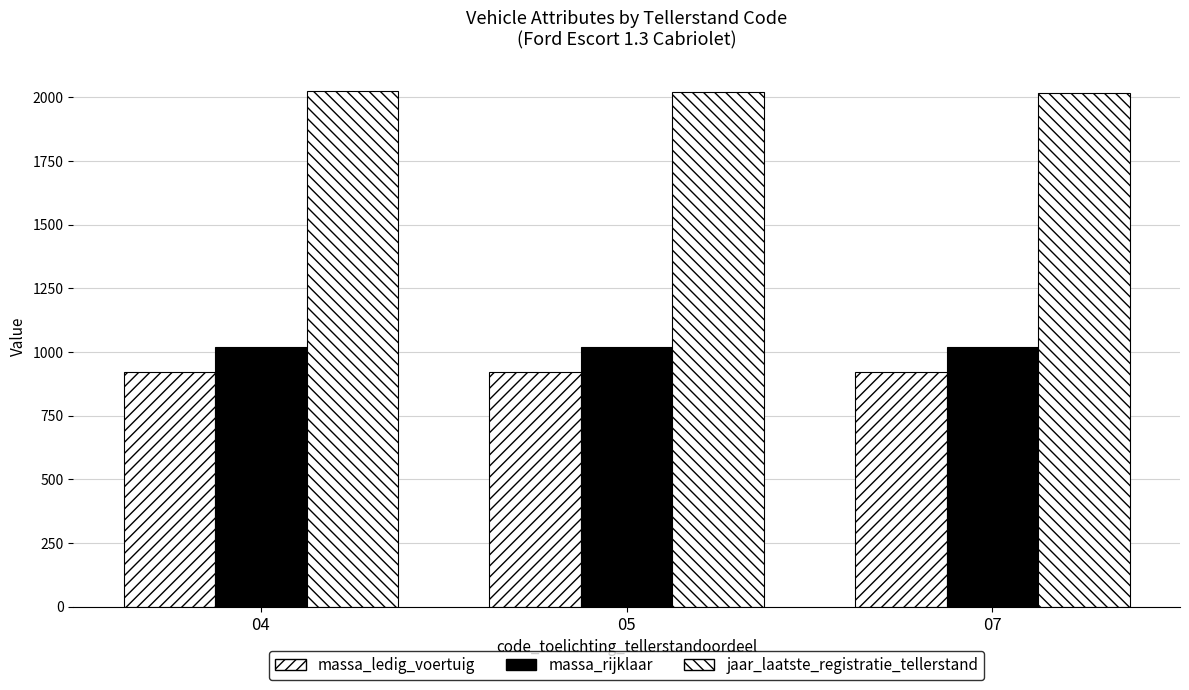

How many series are shown in this chart?

3